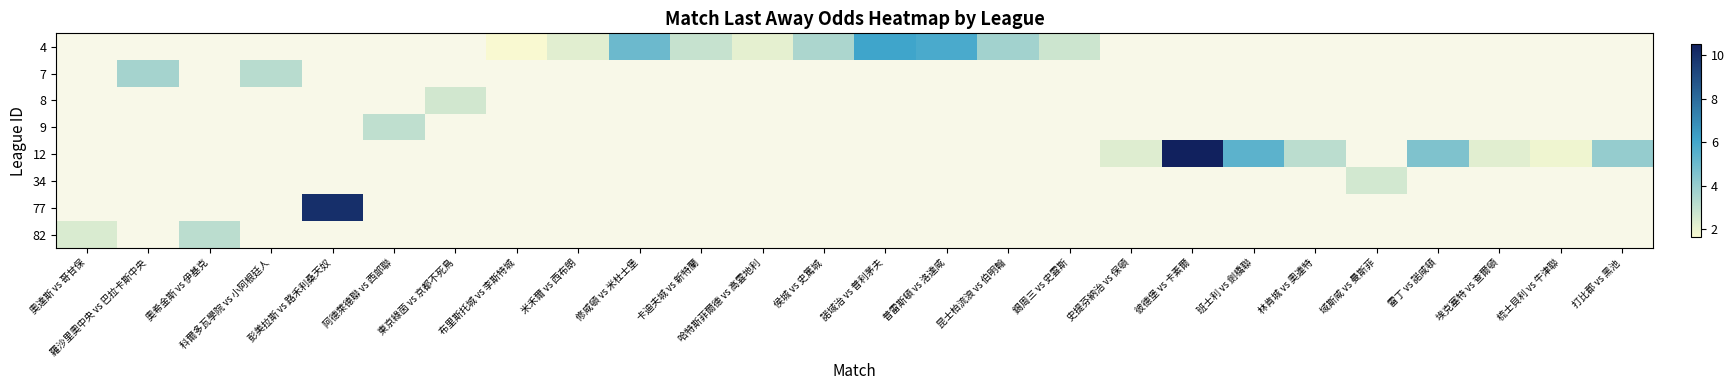

At 羅沙里奧中央 vs 巴拉卡斯中央, list the series in order from smallest to largest.

4, 7, 8, 9, 12, 34, 77, 82